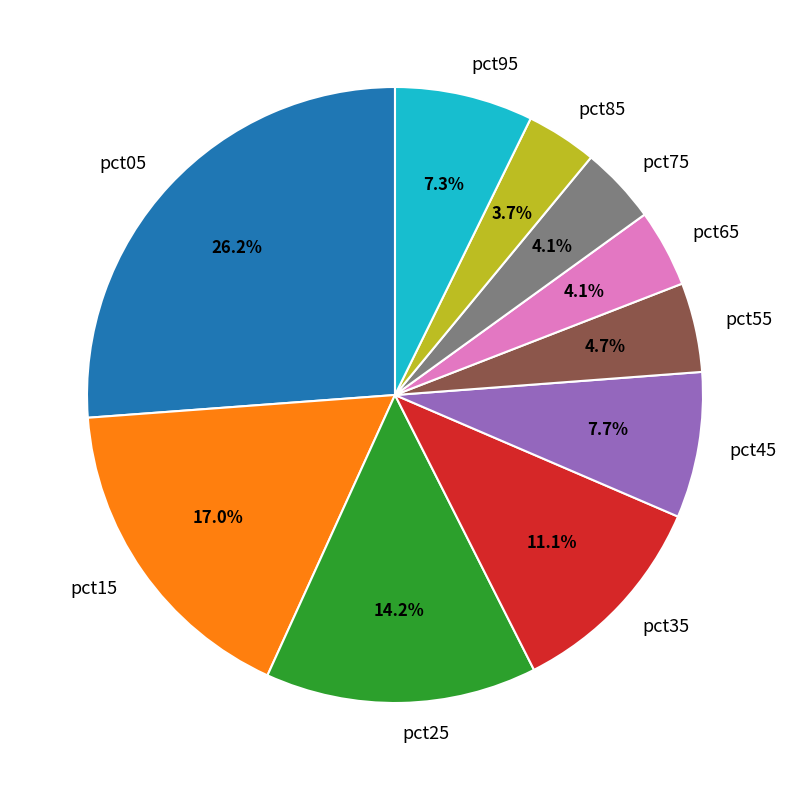

The pct55 slice represents 5% of the pie. True or false?

True